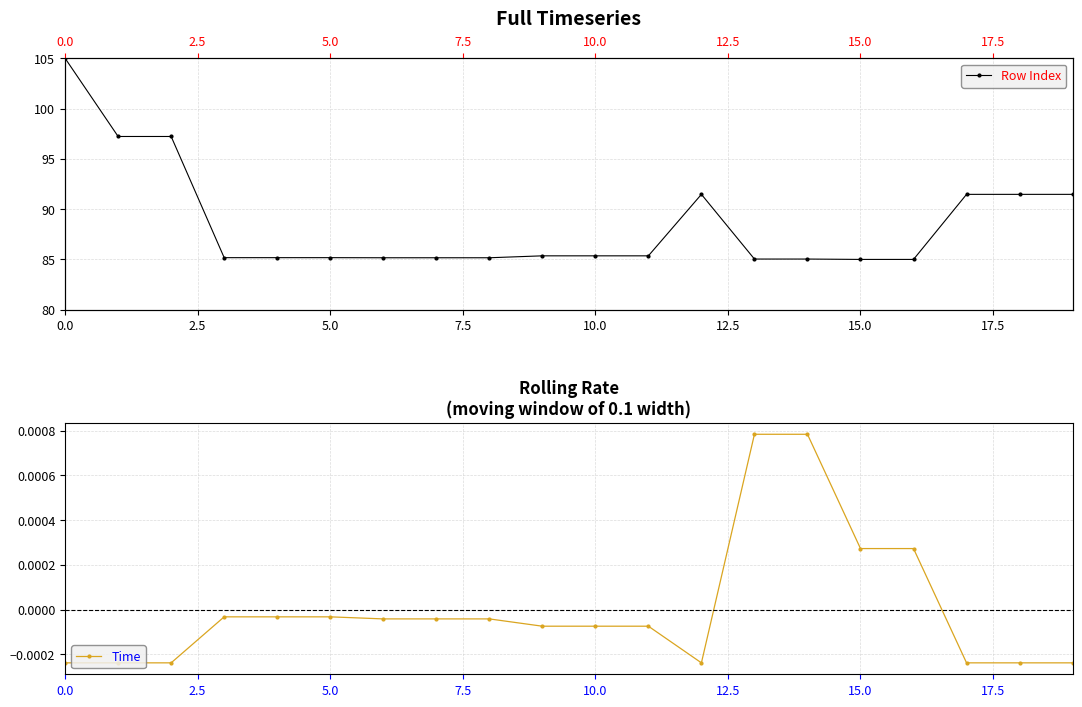

List the series in order of their peak value, highest first.

Row Index, Time